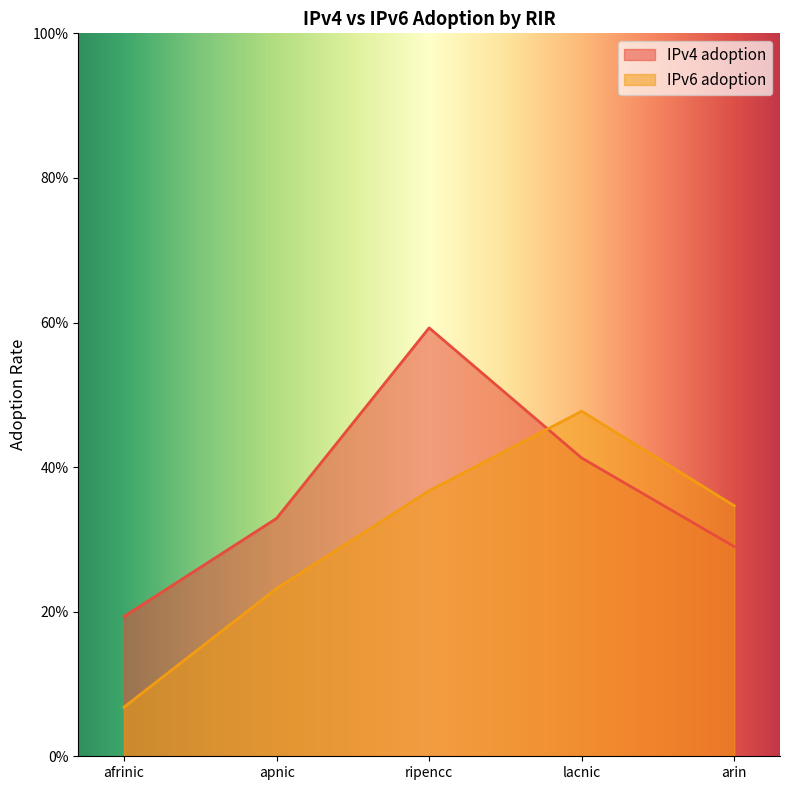

What is the maximum value shown in the chart?

0.6